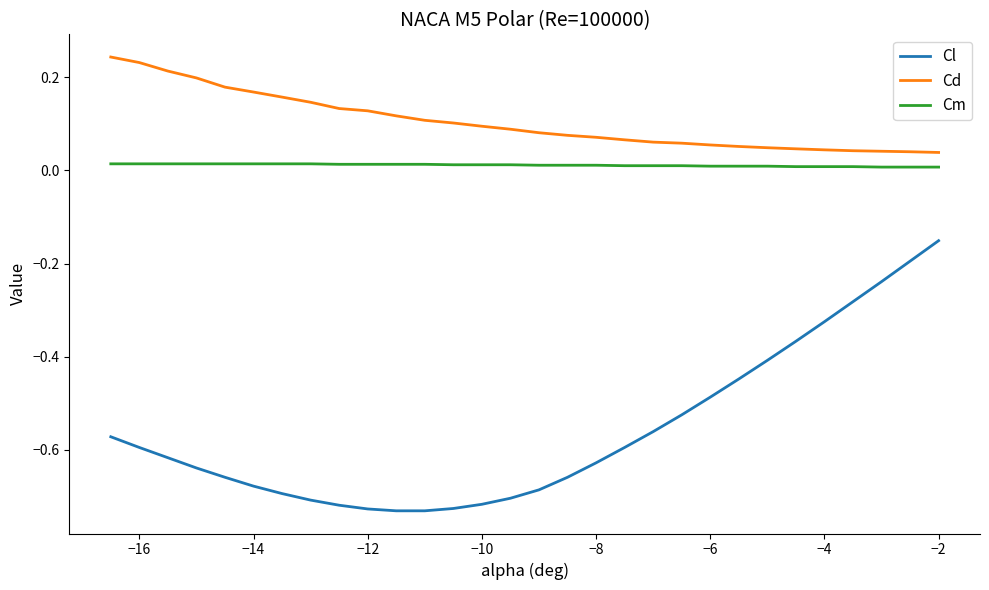

What is the difference between the maximum and minimum values in the Cl series?

0.6